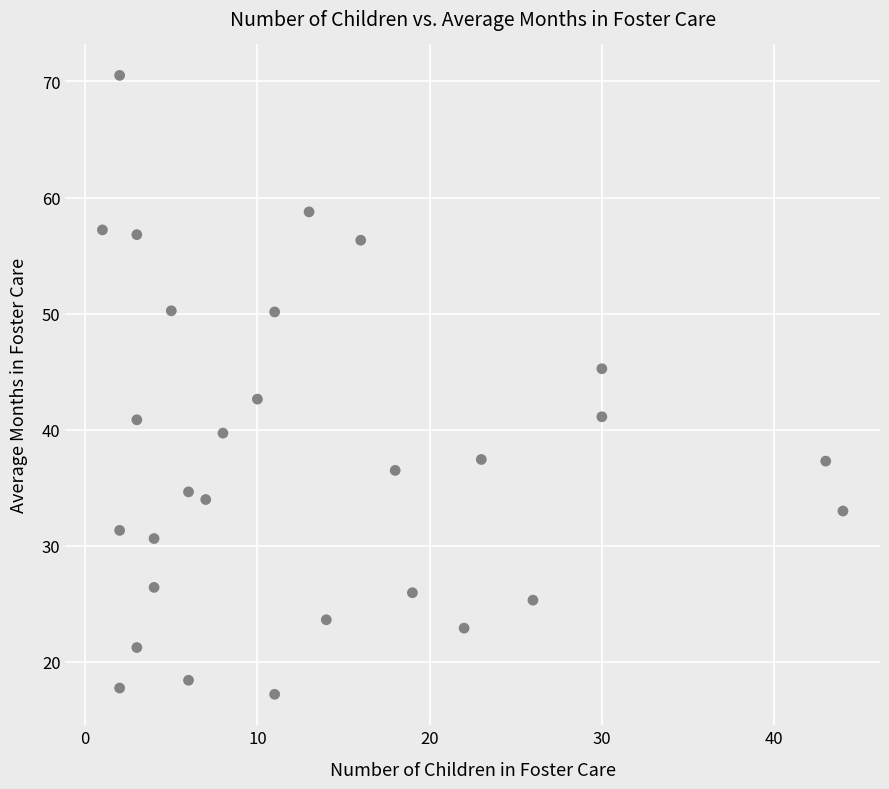

What is the range of X values (max minus min)?

43.0